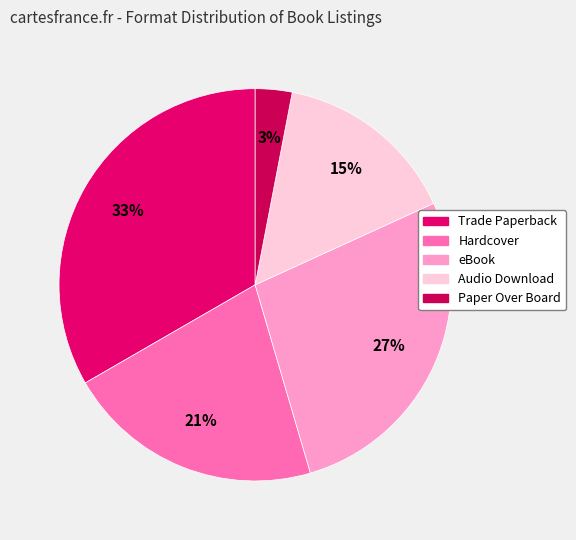

Does Audio Download represent more than half of the total?

No